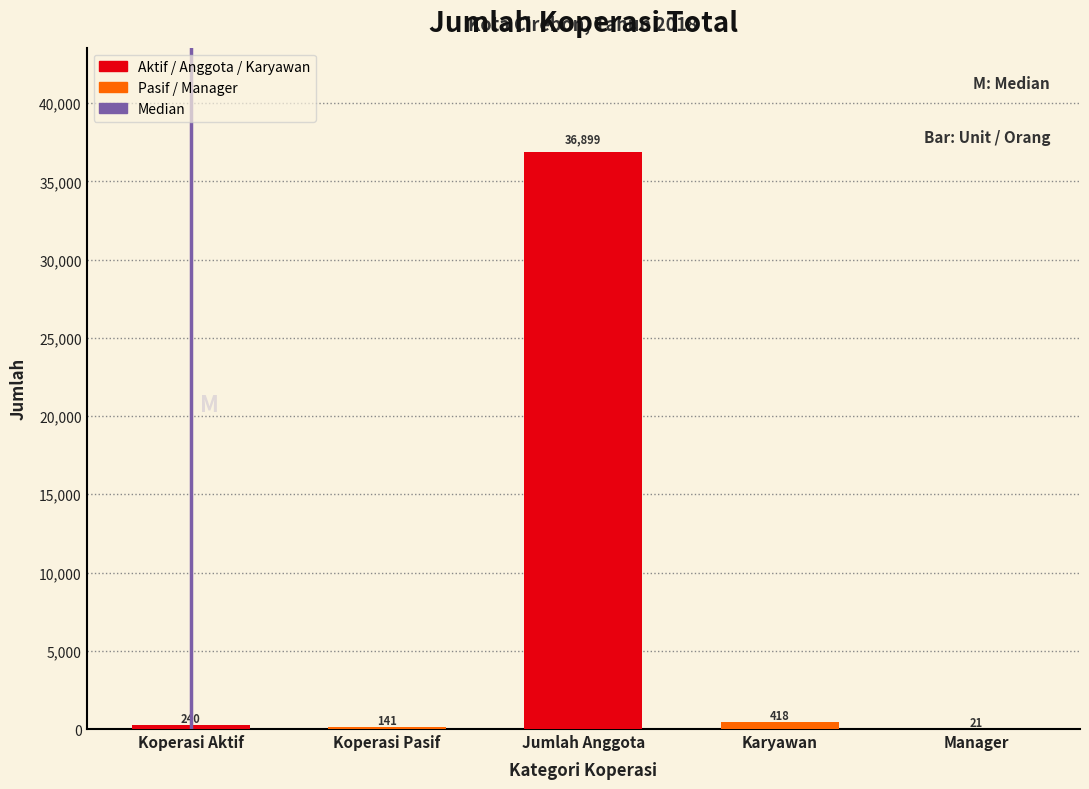

Reading right to left, list all the values displayed in this chart.

Manager=21	Karyawan=418	Jumlah Anggota=36899	Koperasi Pasif=141	Koperasi Aktif=240